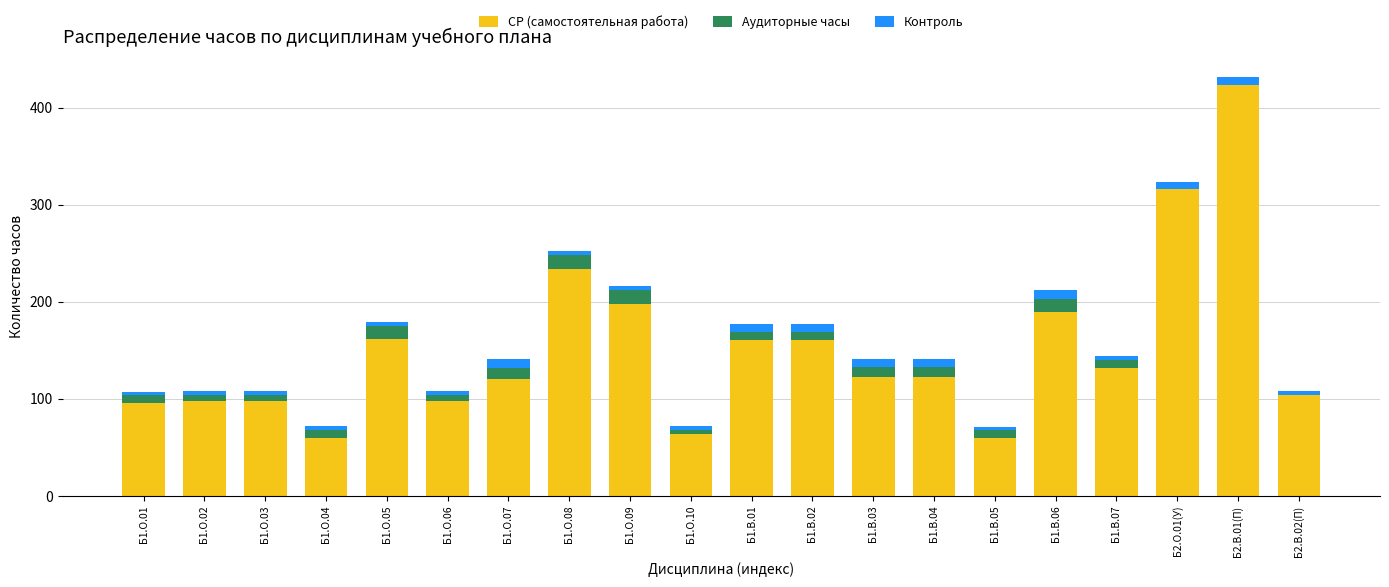

What are all the series names shown in the legend?

СР (самостоятельная работа), Аудиторные часы, Контроль